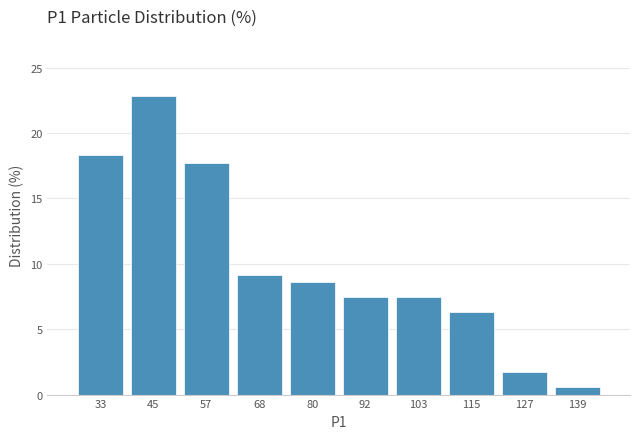

Reading left to right, transcribe this chart: for each bar, give the range it covers on the x-axis and its height. Neither the bar edges nor the heights are printed on the chart, so give them approximately, as read against the axes.

28 to 38: 18.5
38 to 50: 23.0
50 to 62: 17.5
62 to 74: 9.0
74 to 86: 8.5
86 to 98: 7.5
98 to 110: 7.5
110 to 122: 6.5
122 to 132: 1.5
132 to 144: 0.5